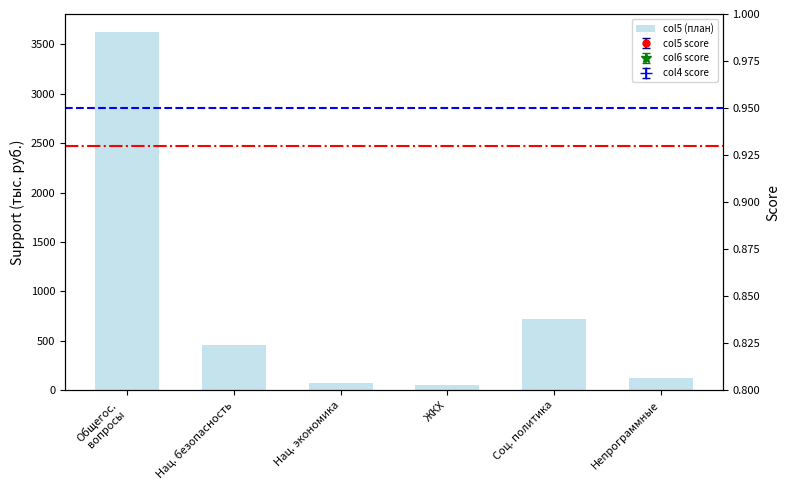

Which label corresponds to the largest value in the chart?

Общегос.
вопросы